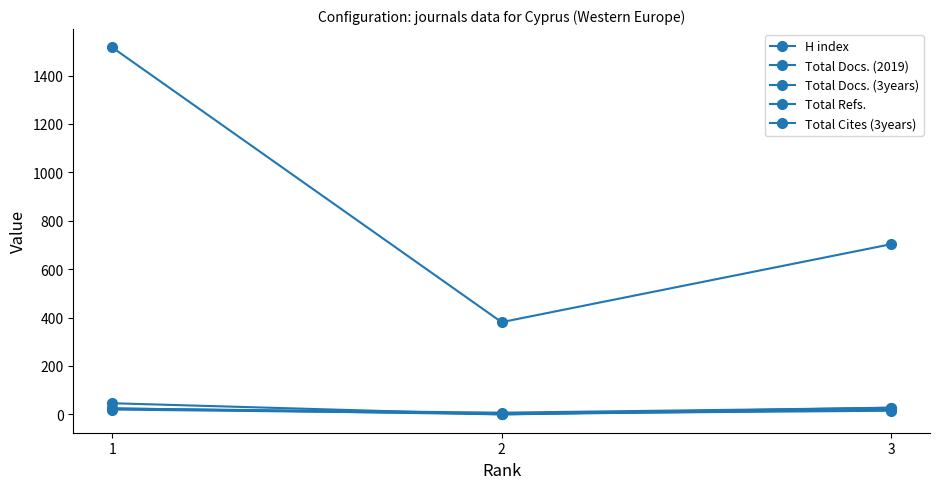

Is the value of H index at 2 greater than the value of Total Refs. at 1?

No